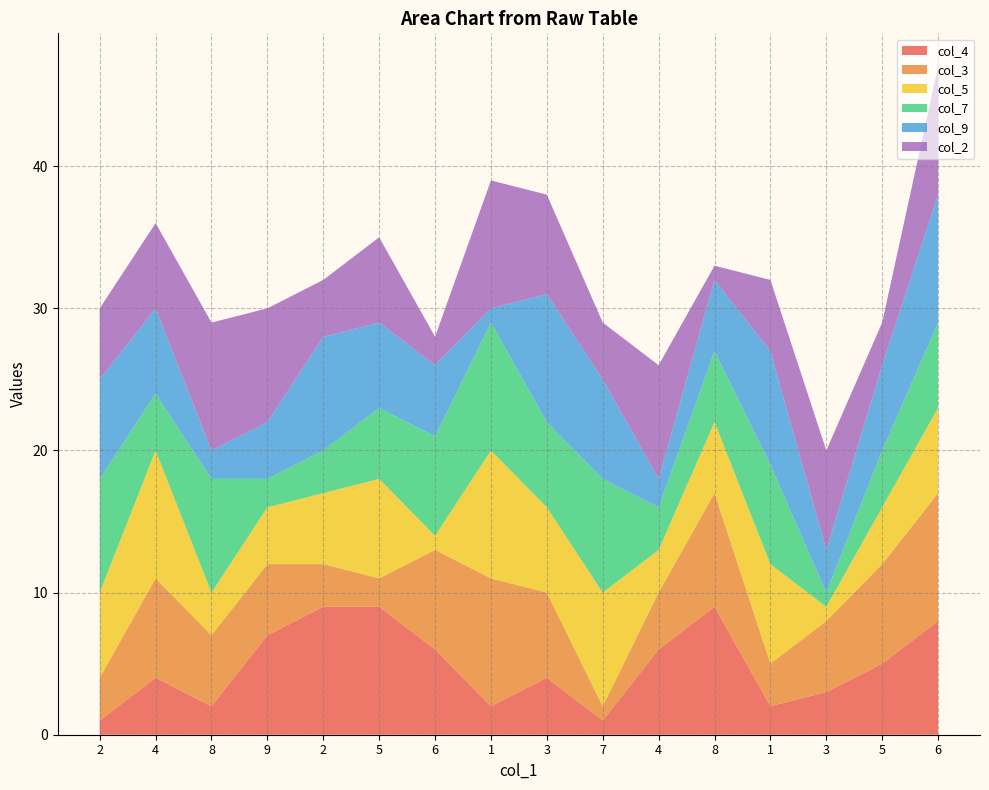

Reading right to left, extract all data points from this chart.

col_4: 8	5	3	2	9	6	1	4	2	6	9	9	7	2	4	1
col_3: 9	7	5	3	8	4	1	6	9	7	2	3	5	5	7	3
col_5: 6	4	1	7	5	3	8	6	9	1	7	5	4	3	9	6
col_7: 6	4	1	7	5	3	8	6	9	7	5	3	2	8	4	8
col_9: 9	6	3	8	5	2	7	9	1	5	6	8	4	2	6	7
col_2: 9	3	7	5	1	8	4	7	9	2	6	4	8	9	6	5